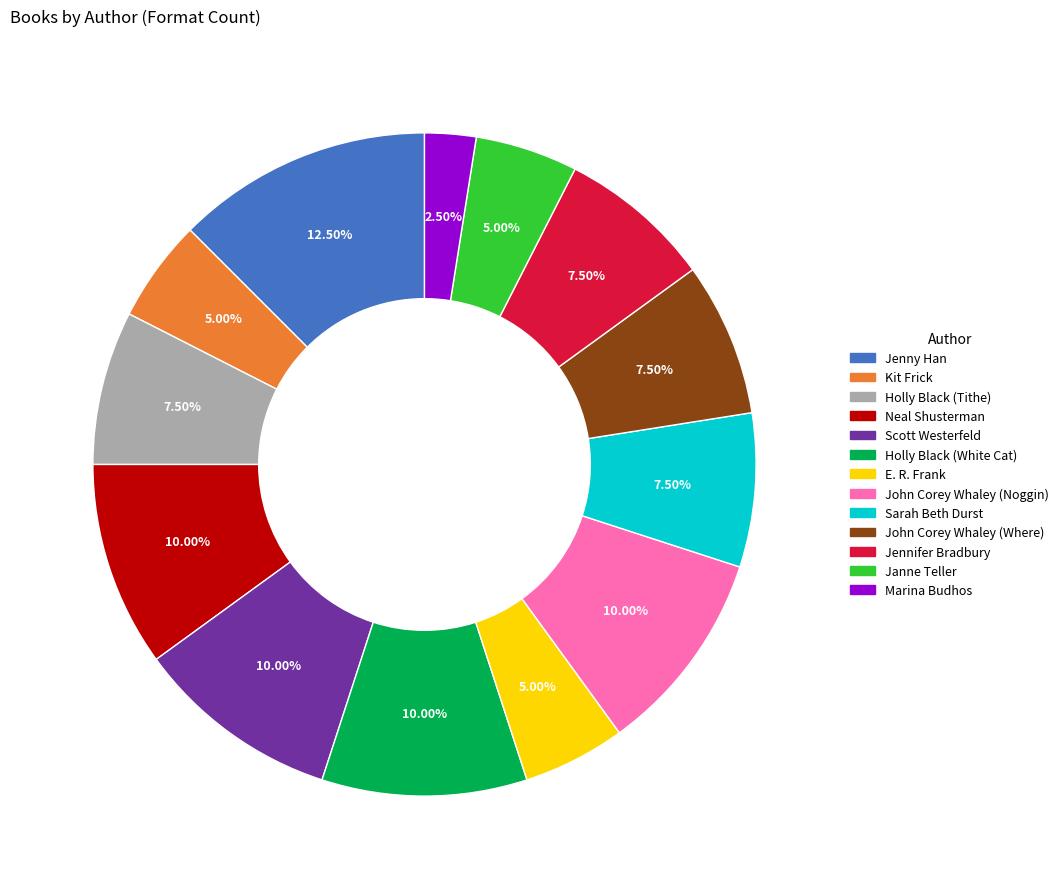

What is the smallest slice in the pie chart?

Marina Budhos